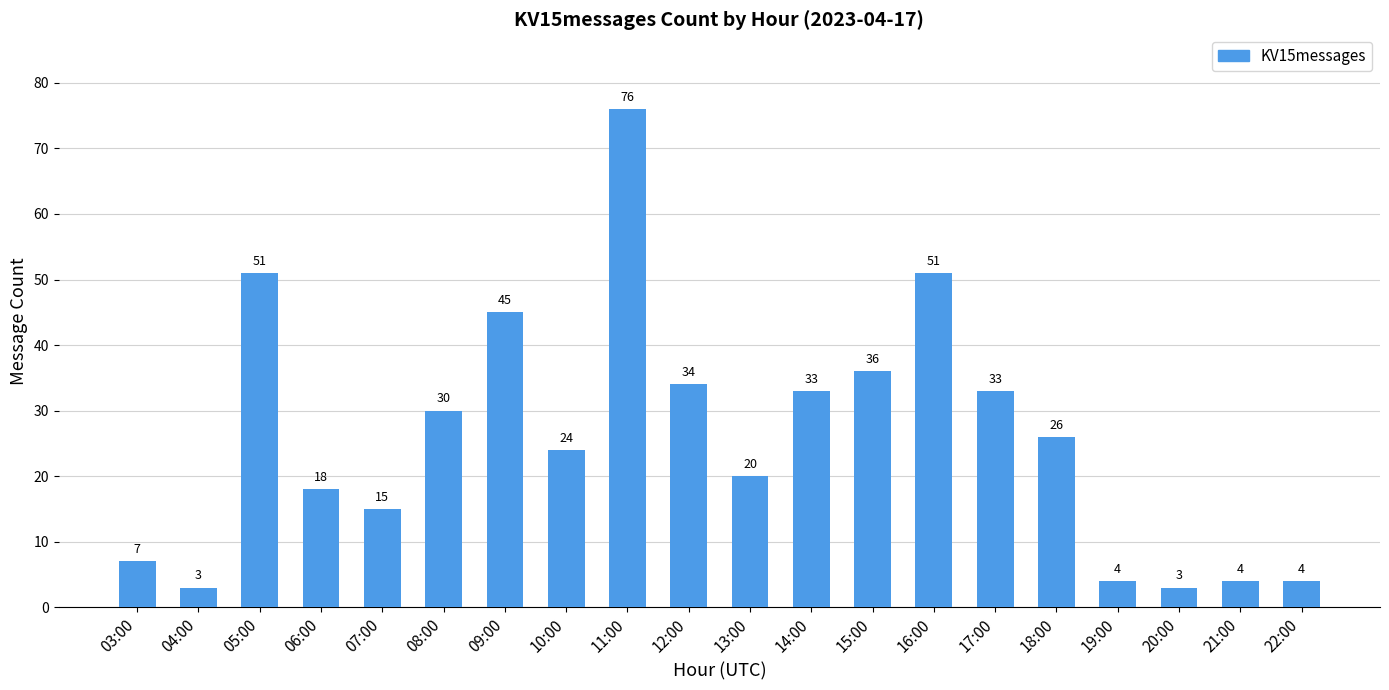

How many series are shown in this chart?

1